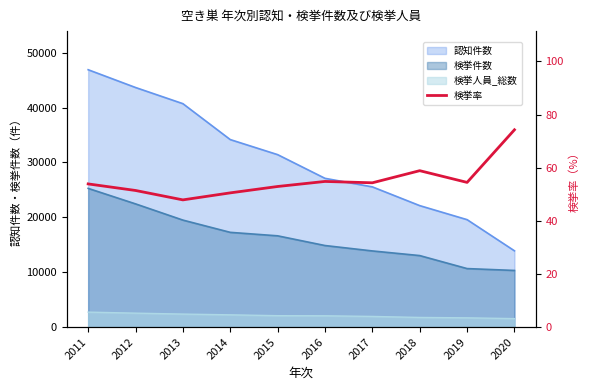

Reading right to left, transcribe all the data shown in this chart.

74.3	54.5	58.9	54.3	54.8	52.9	50.5	47.9	51.4	53.9